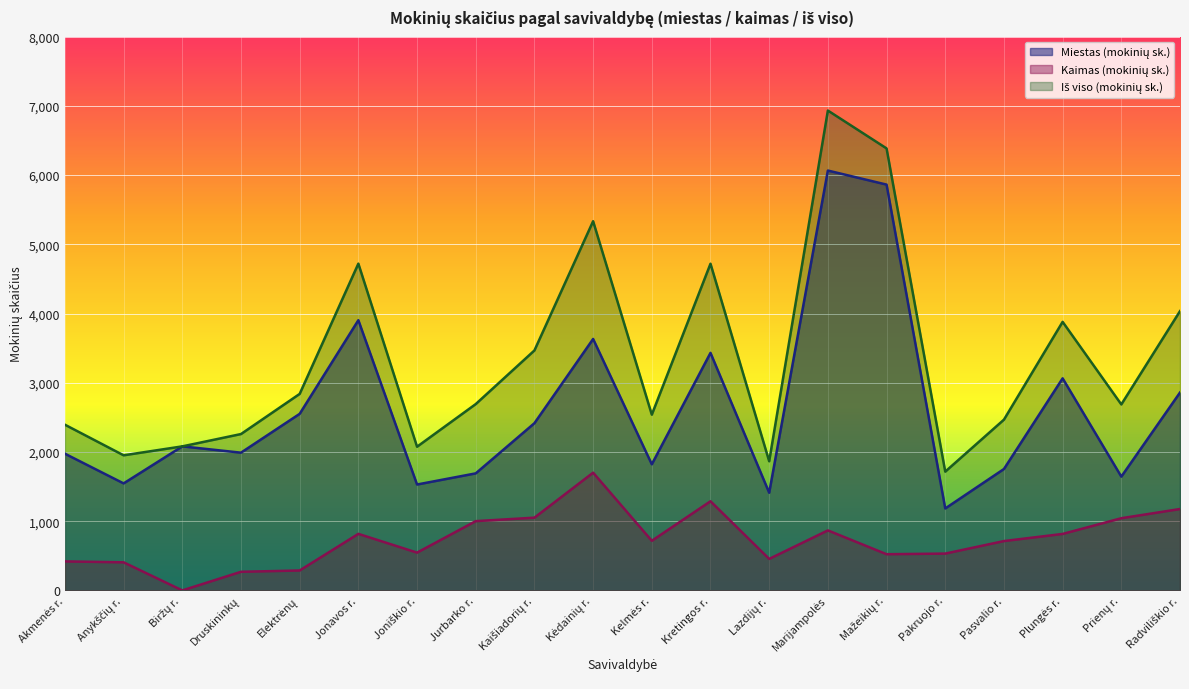

List the labels in order of Kaimas (mokinių sk.) value, largest first.

Kėdainių r., Kretingos r., Radviliškio r., Kaišiadorių r., Prienų r., Jurbarko r., Marijampolės, Jonavos r., Plungės r., Kelmės r., Pasvalio r., Joniškio r., Pakruojo r., Mažeikių r., Lazdijų r., Akmenės r., Anykščių r., Elektrėnų, Druskininkų, Biržų r.